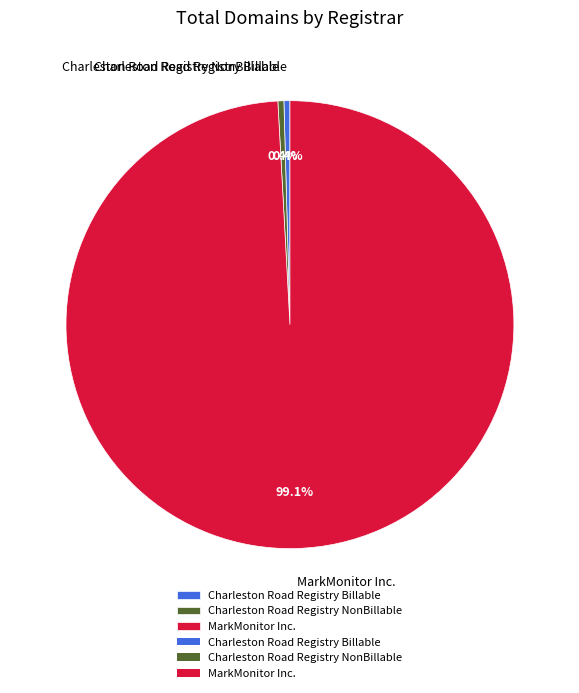

What is the ratio of the value at MarkMonitor Inc. to the value at Charleston Road Registry Billable?

230.0